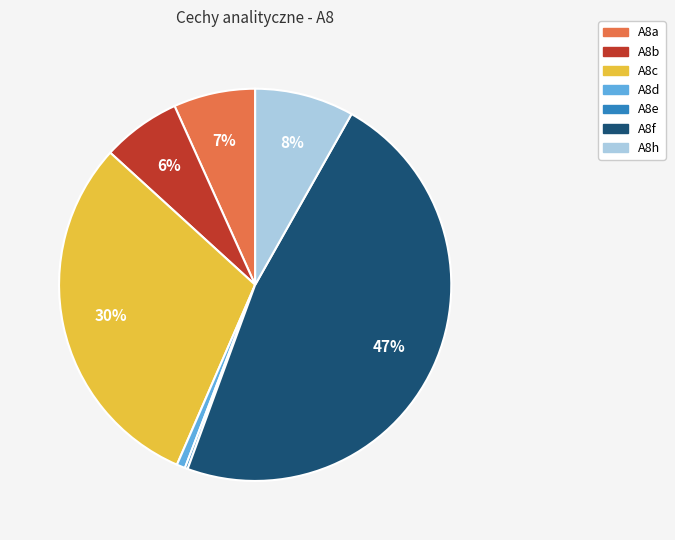

Which has a higher value, A8f or A8a?

A8f